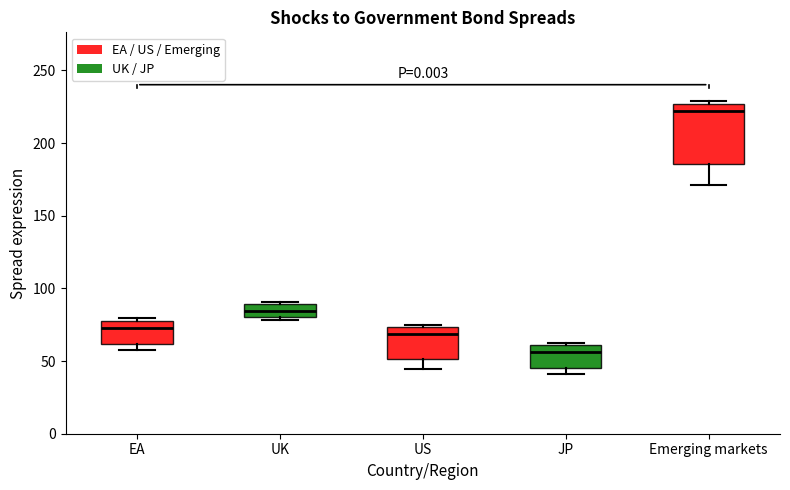

Reading left to right, read every box against the y-axis: the position of its median line, the range the box covers, and the ends of its whiskers. The values are not printed on the chart, so give them approximately, as read against the axis.

EA: median 75, box 60 to 80, whiskers 55 to 80 (just above the box's upper edge)
UK: median 85, box 80 to 90, whiskers 80 (just below the box's lower edge) to 90 (just above the box's upper edge)
US: median 70, box 50 to 75, whiskers 45 to 75 (just above the box's upper edge)
JP: median 55, box 45 to 60, whiskers 40 to 60 (just above the box's upper edge)
Emerging markets: median 220, box 185 to 225, whiskers 170 to 230